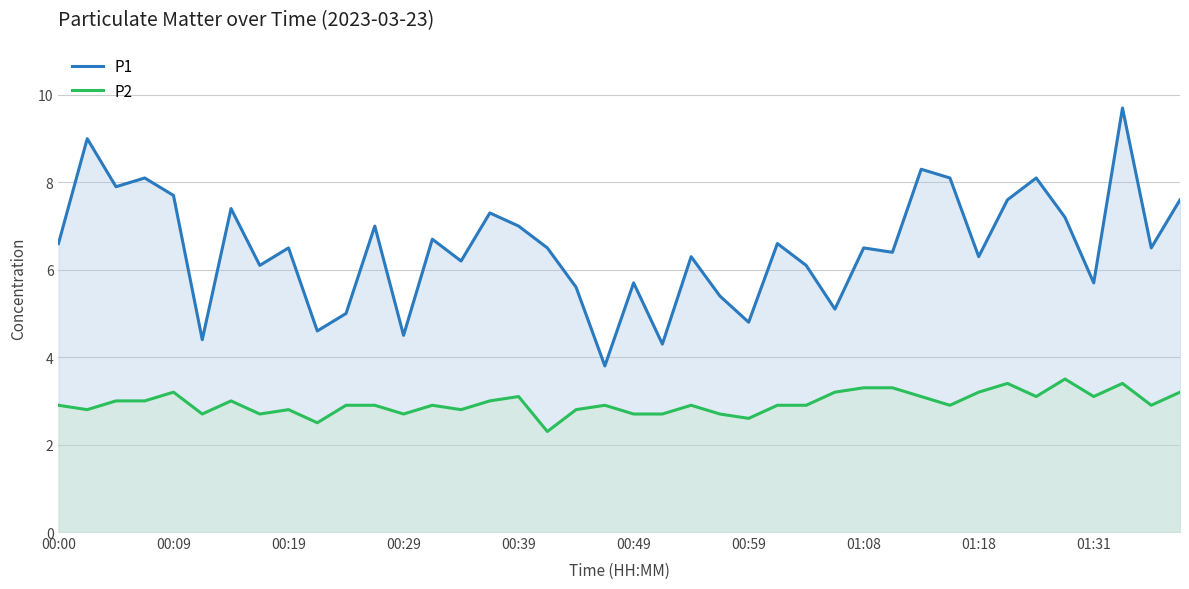

What is the average value of the P2 series?

2.9